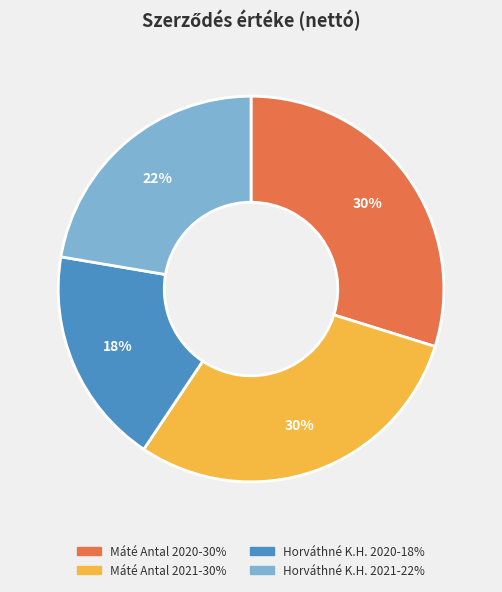

Is there a majority slice in this chart?

No